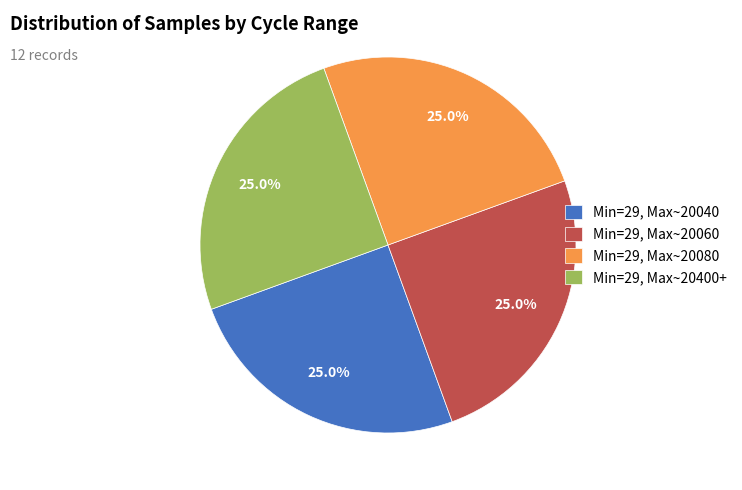

What percentage is NOT represented by Min=29, Max~20040?

75.0%